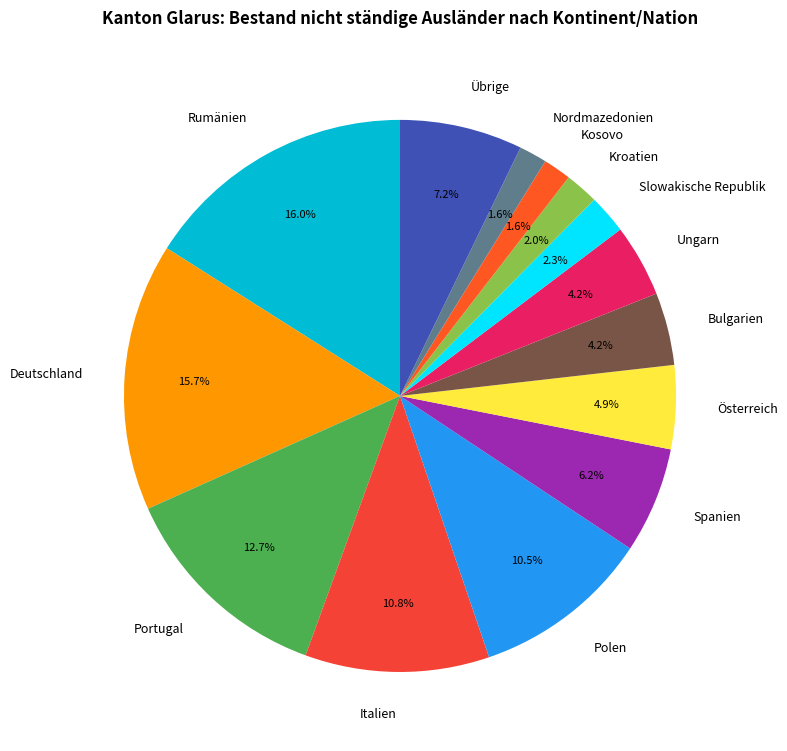

To the nearest percent, what percentage of the pie is Kosovo?

2%